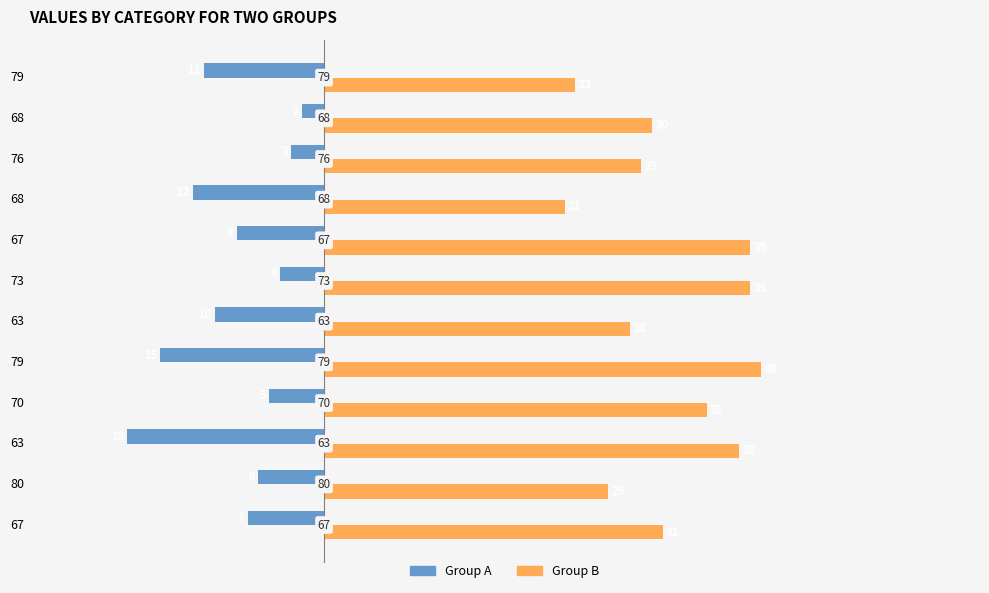

What are all the series names shown in the legend?

Group A, Group B